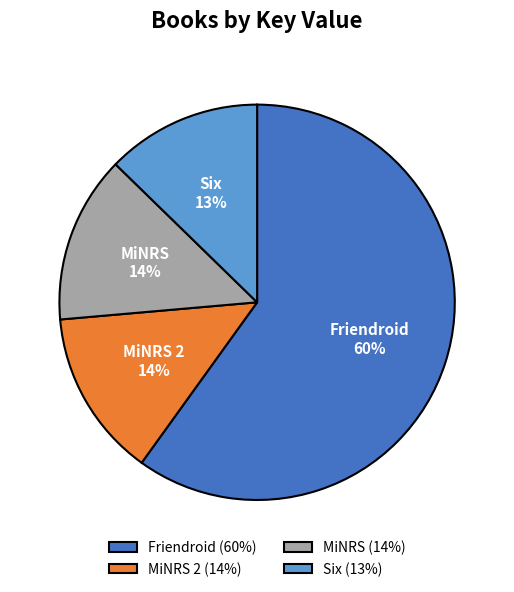

How many slices are in this pie chart?

4